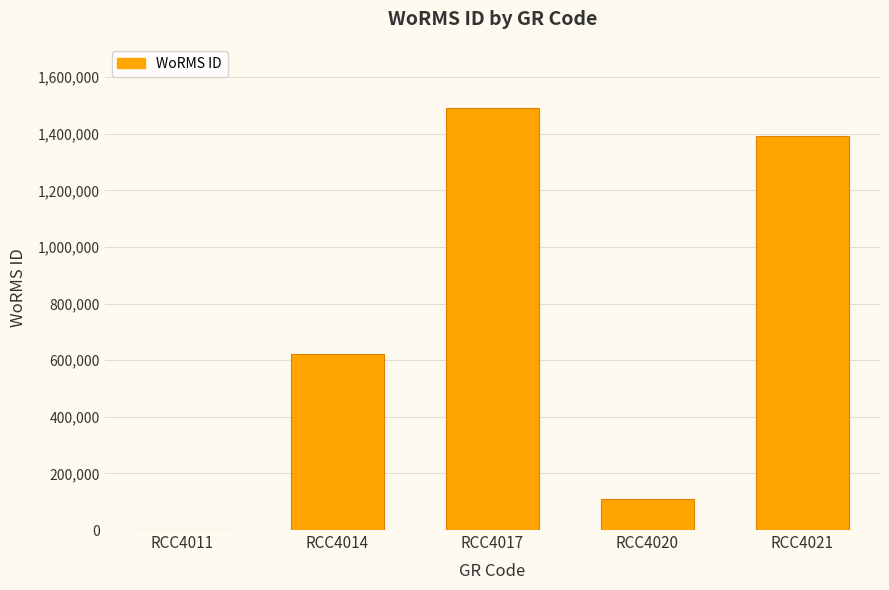

At which label is the value closest to 745938?

RCC4014